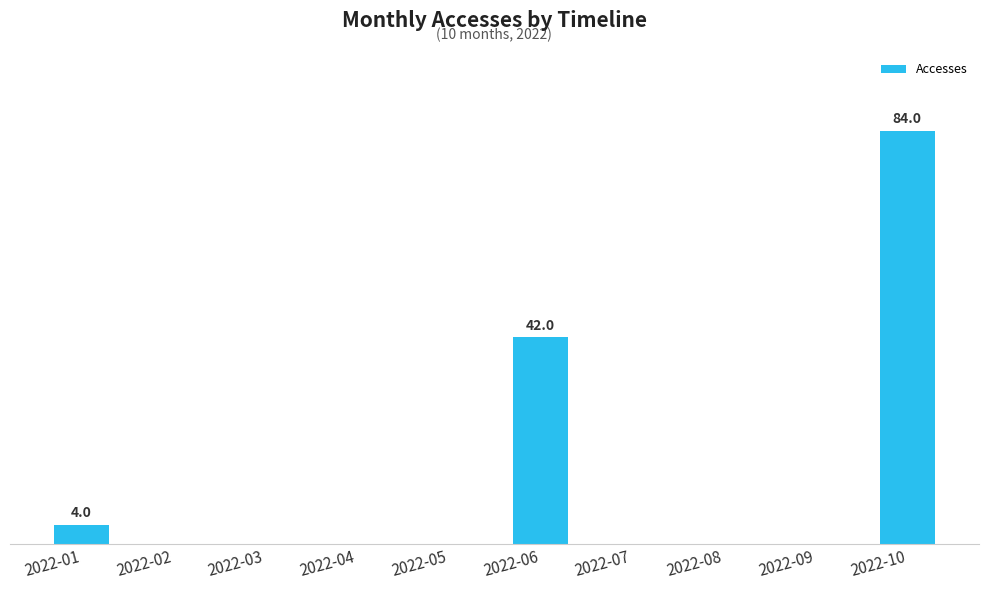

What is the difference between the second highest and minimum values?

42